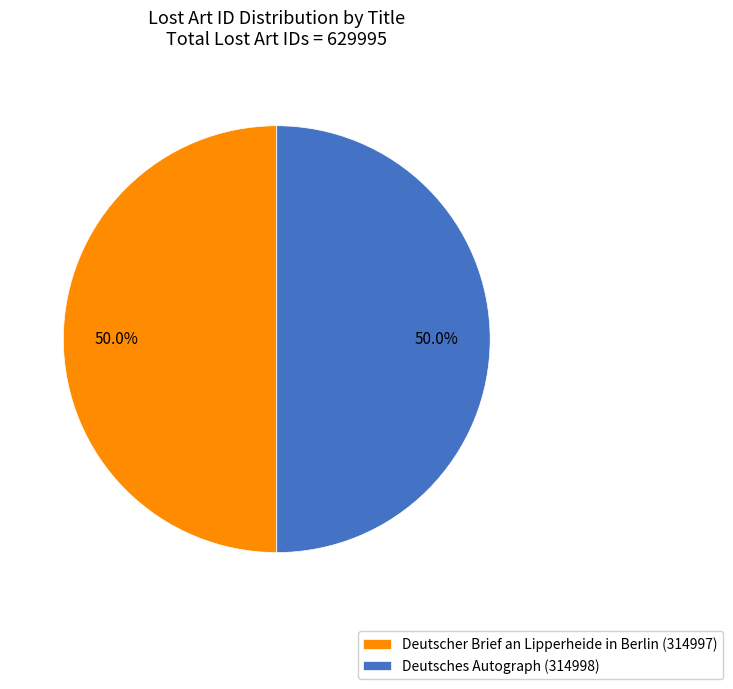

What is the ratio of the value at Deutscher Brief an Lipperheide in Berlin to the value at Deutsches Autograph?

1.0